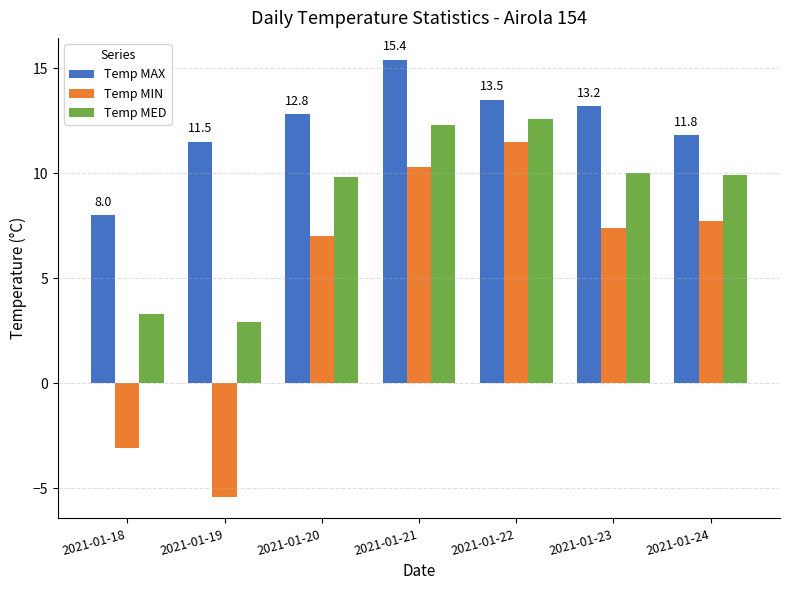

Is the value of Temp MED at 2021-01-23 greater than the value of Temp MAX at 2021-01-22?

No